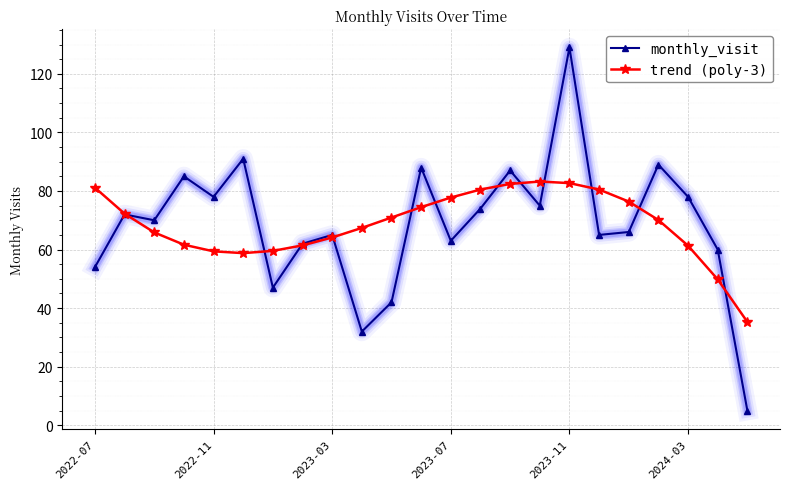

How many lines are shown in the chart?

2